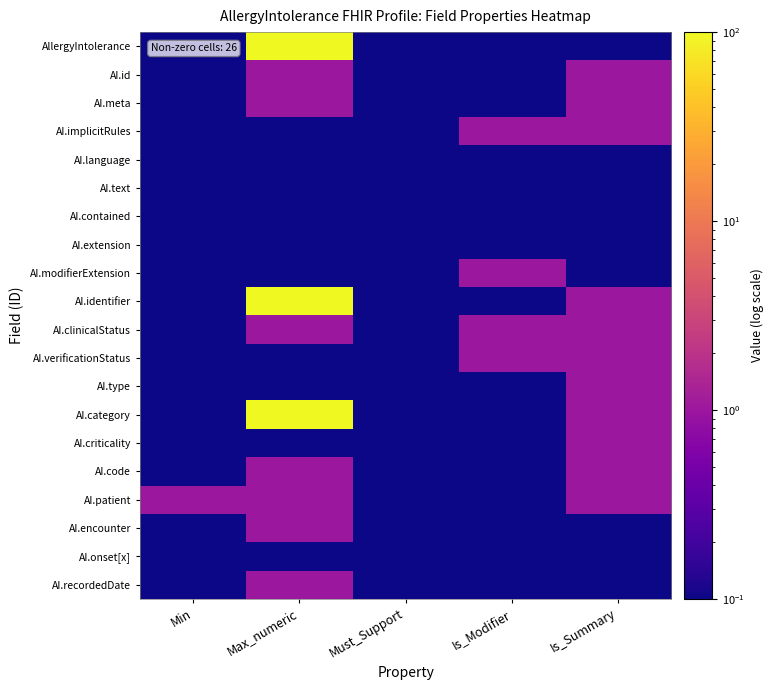

What is the total value across all series at Max_numeric?

305.0